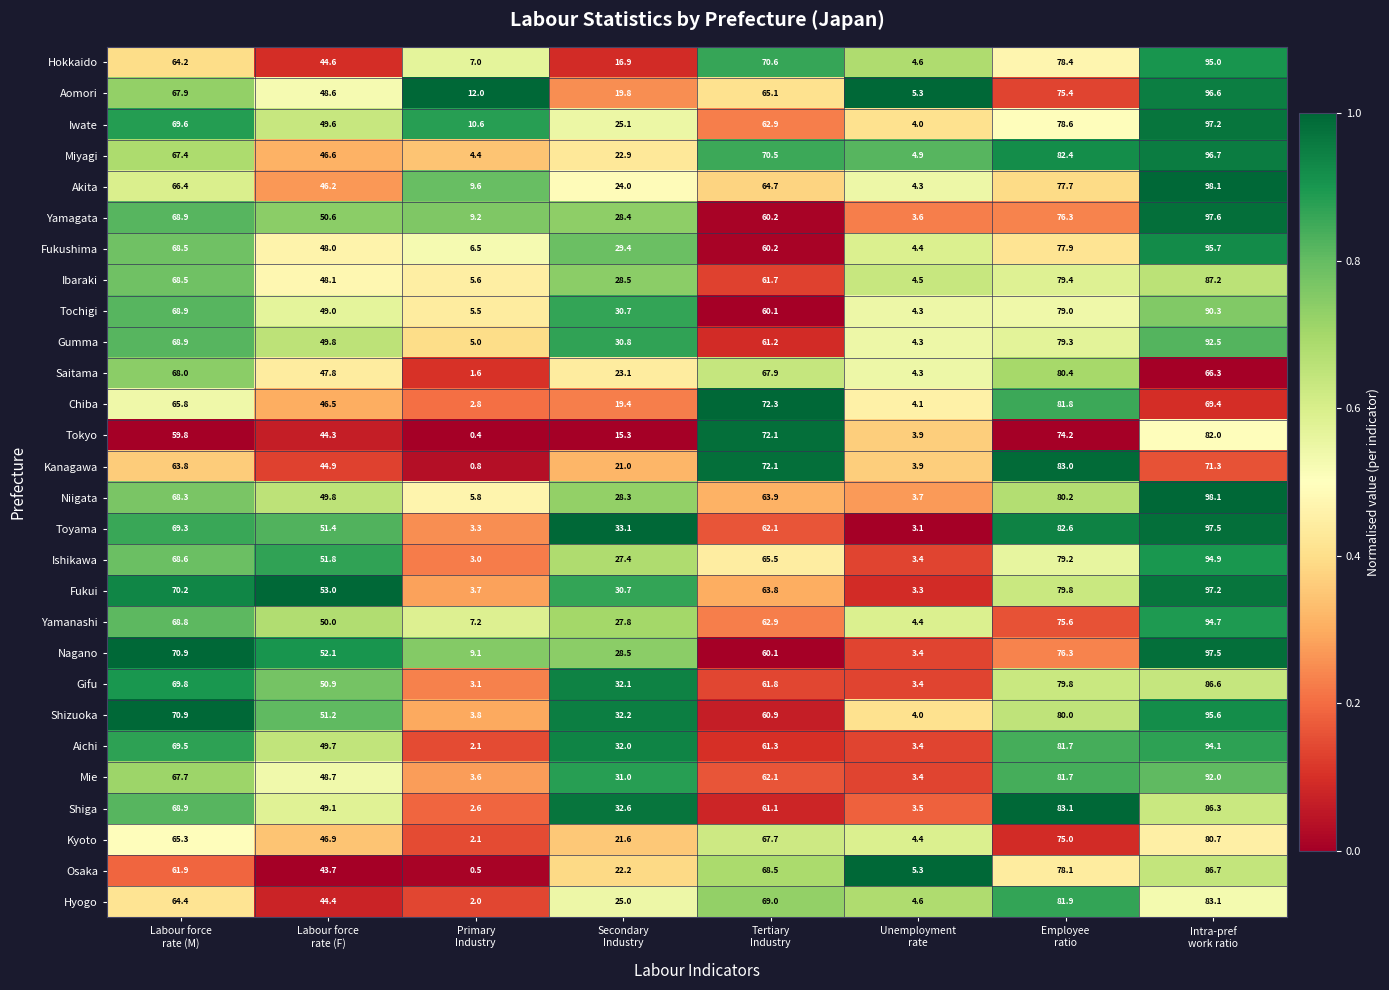

What is the total value across all series at Labour force
rate (F)?

1357.3